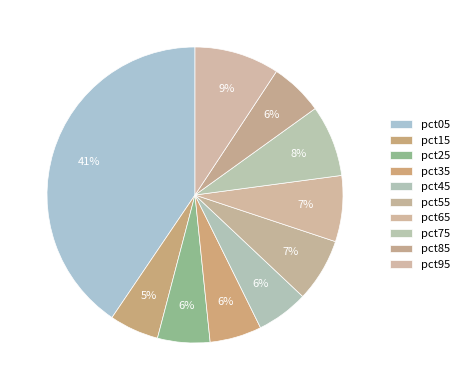

Count the number of slices in the pie.

10